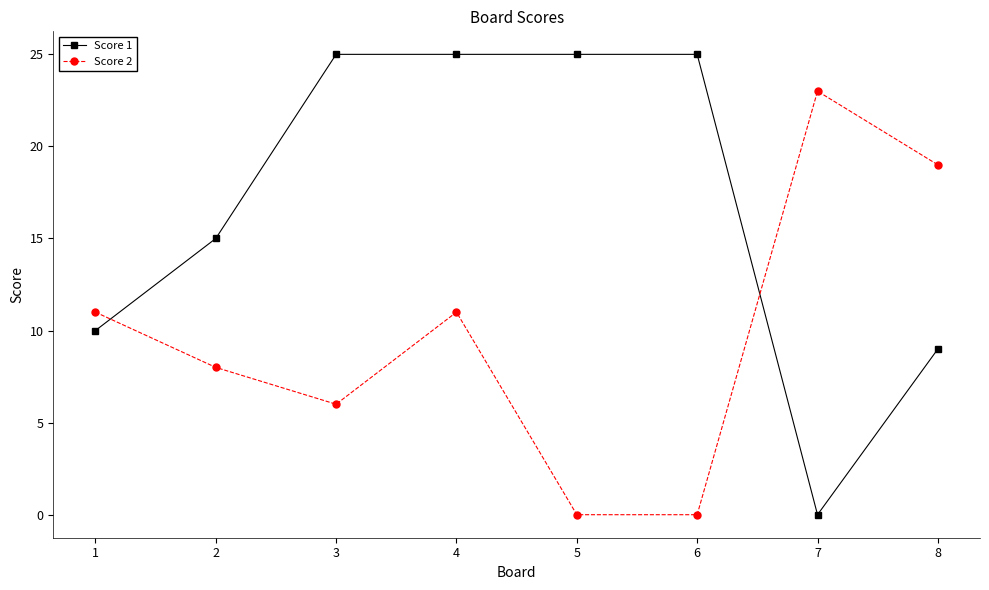

The value of Score 1 at 1 is 10. True or false?

True